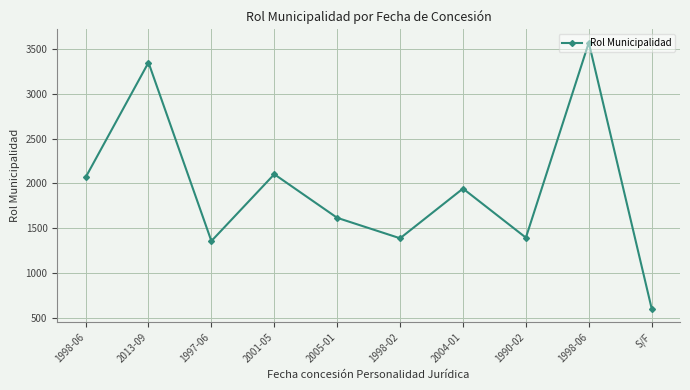

Rank the categories by value from highest to lowest.

1998-06, 2013-09, 2001-05, 1998-06, 2004-01, 2005-01, 1990-02, 1998-02, 1997-06, S/F